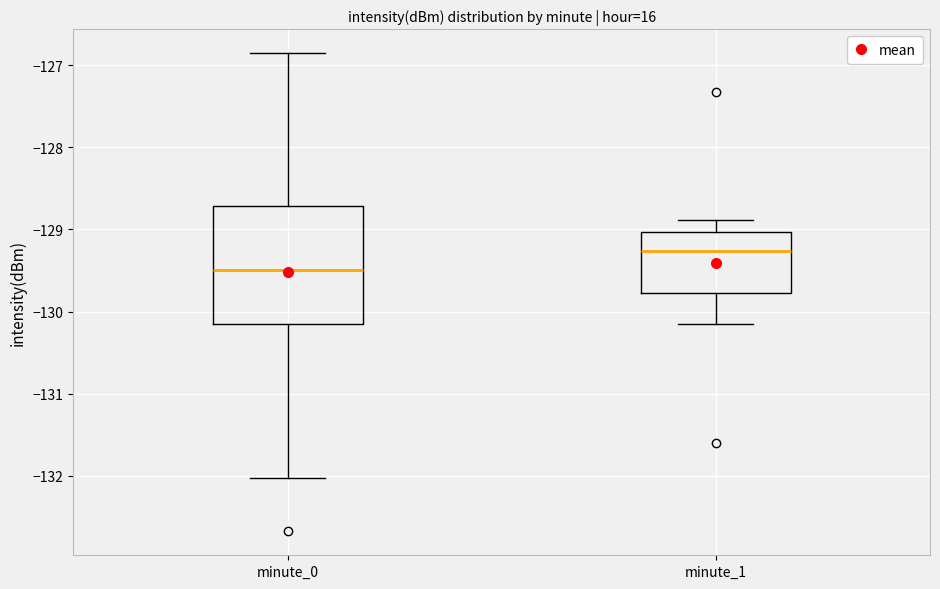

Reading left to right, transcribe this box plot: for each box, give where its median line is, the range the box spans, and where its two whiskers end, as read against the y-axis. The values are not printed on the chart, so give them approximately, as read against the axis.

minute_0: median -129.5, box -130.2 to -128.7, whiskers -132.0 to -126.9
minute_1: median -129.3, box -129.8 to -129.0, whiskers -130.2 to -128.9